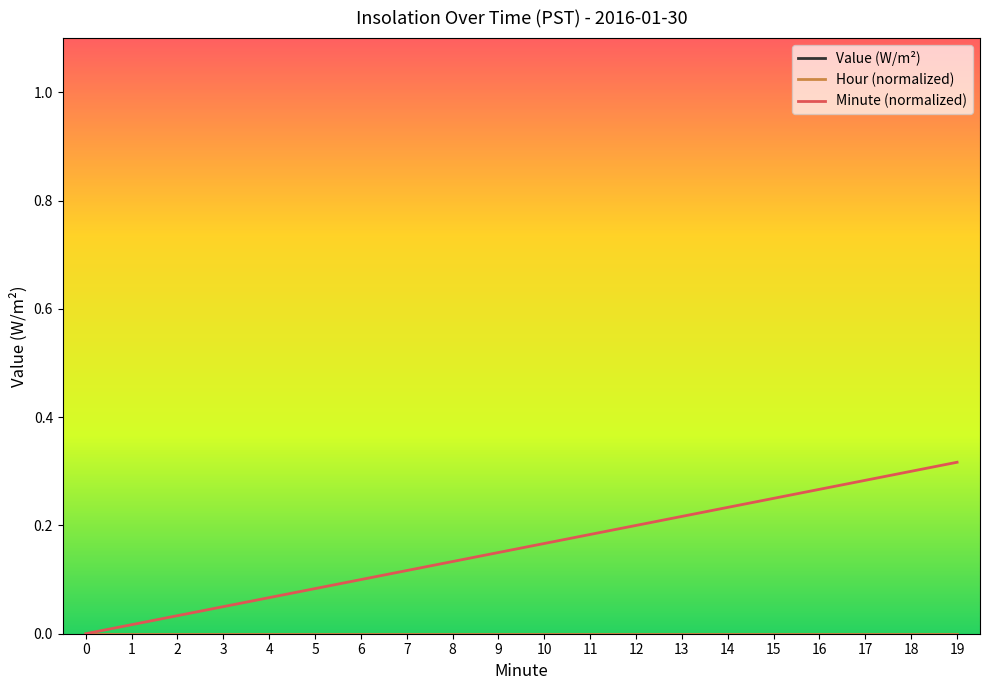

What is the maximum value shown in the chart?

0.3